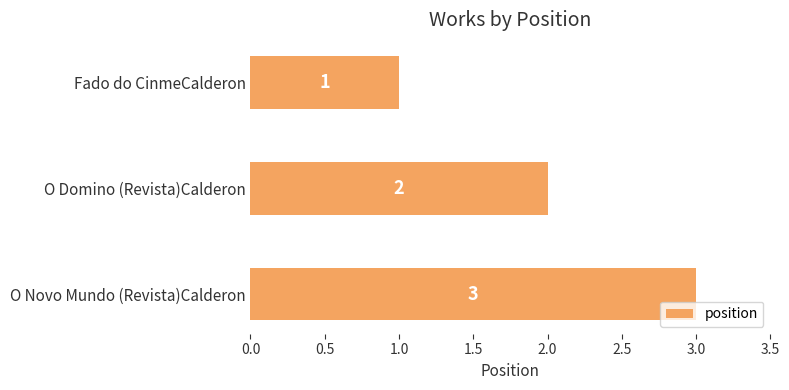

Which label corresponds to the largest value in the chart?

O Novo Mundo (Revista)Calderon